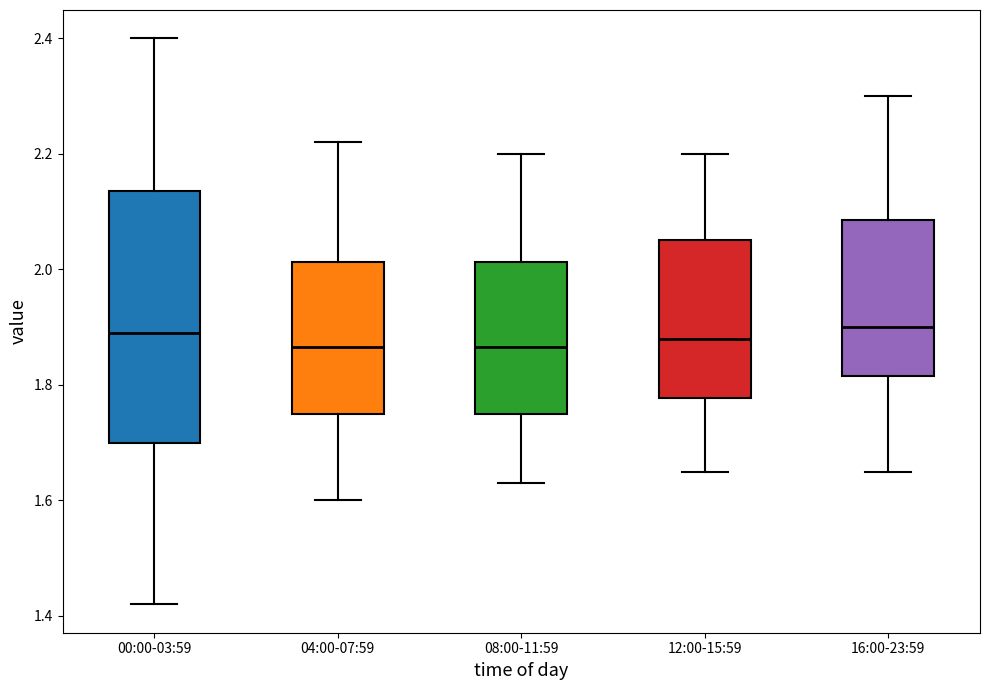

Reading left to right, transcribe this box plot: for each box, give where its median line is, the range the box spans, and where its two whiskers end, as read against the y-axis. The values are not printed on the chart, so give them approximately, as read against the axis.

00:00-03:59: median 1.90, box 1.70 to 2.14, whiskers 1.42 to 2.40
04:00-07:59: median 1.86, box 1.76 to 2.02, whiskers 1.60 to 2.22
08:00-11:59: median 1.86, box 1.76 to 2.02, whiskers 1.64 to 2.20
12:00-15:59: median 1.88, box 1.78 to 2.06, whiskers 1.66 to 2.20
16:00-23:59: median 1.90, box 1.82 to 2.08, whiskers 1.66 to 2.30